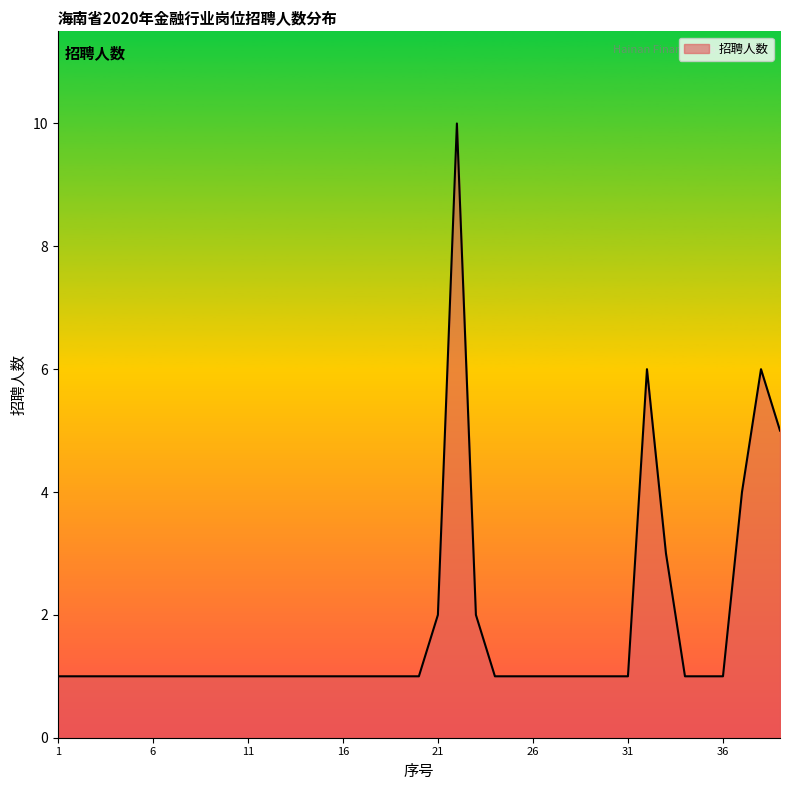

What is the maximum value shown in the chart?

10